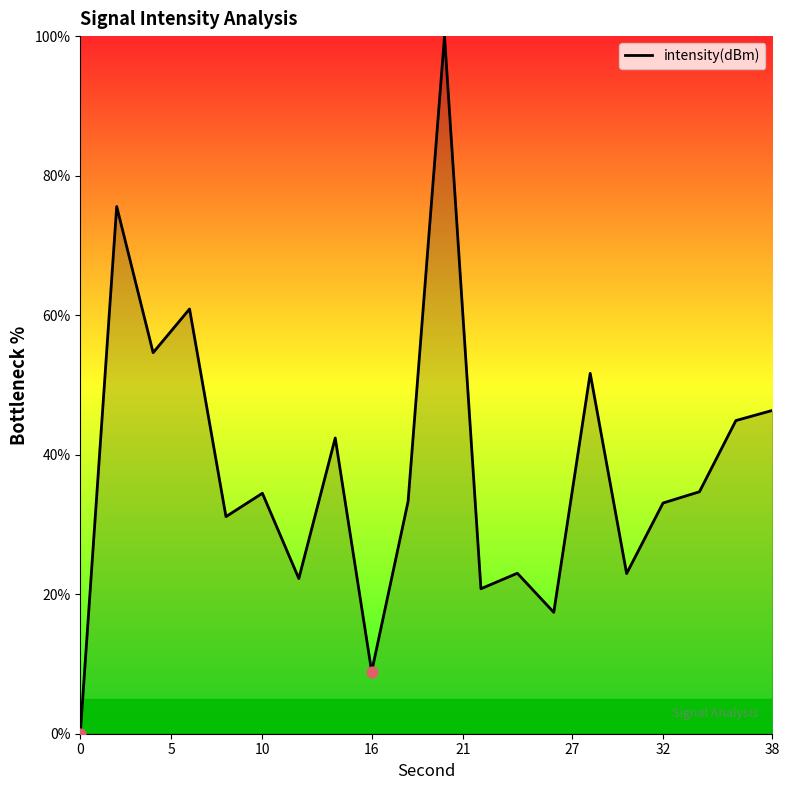

What is the difference between the maximum and minimum values?

100.0